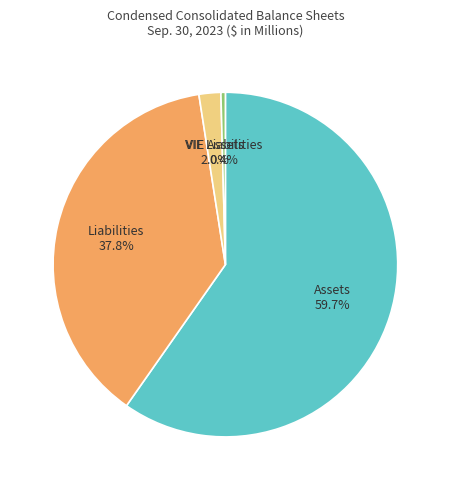

To the nearest percent, what portion does Liabilities represent?

38%